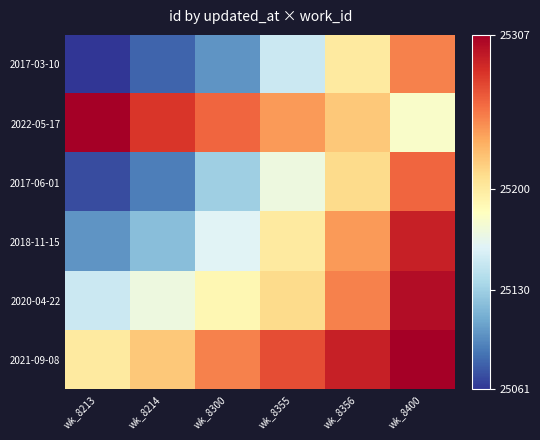

Which series has the widest spread of values?

2017-06-01